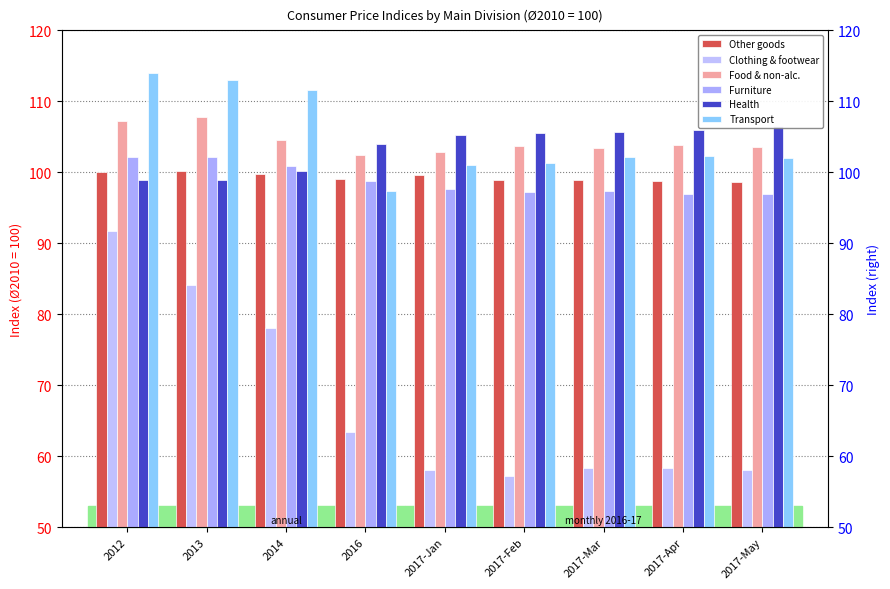

Reading right to left, what are all the values shown in this chart?

Other goods: 2017-May=98.6	2017-Apr=98.8	2017-Mar=98.9	2017-Feb=98.9	2017-Jan=99.6	2016=99.1	2014=99.8	2013=100.2	2012=100.1
Clothing & footwear: 2017-May=58.0	2017-Apr=58.3	2017-Mar=58.4	2017-Feb=57.2	2017-Jan=58.1	2016=63.4	2014=78.1	2013=84.1	2012=91.7
Food & non-alc.: 2017-May=103.6	2017-Apr=103.9	2017-Mar=103.4	2017-Feb=103.7	2017-Jan=102.8	2016=102.5	2014=104.6	2013=107.8	2012=107.3
Furniture: 2017-May=97.0	2017-Apr=96.9	2017-Mar=97.3	2017-Feb=97.2	2017-Jan=97.7	2016=98.8	2014=100.9	2013=102.1	2012=102.2
Health: 2017-May=106.5	2017-Apr=106.0	2017-Mar=105.7	2017-Feb=105.5	2017-Jan=105.3	2016=104.0	2014=100.2	2013=98.9	2012=98.9
Transport: 2017-May=102.0	2017-Apr=102.3	2017-Mar=102.1	2017-Feb=101.3	2017-Jan=101.0	2016=97.4	2014=111.6	2013=113.0	2012=114.0